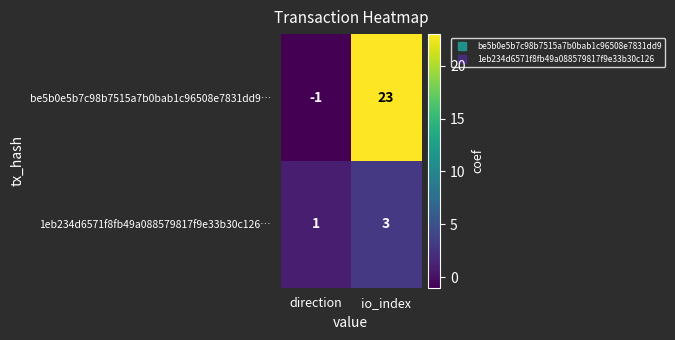

What is the total value across all series at io_index?

26